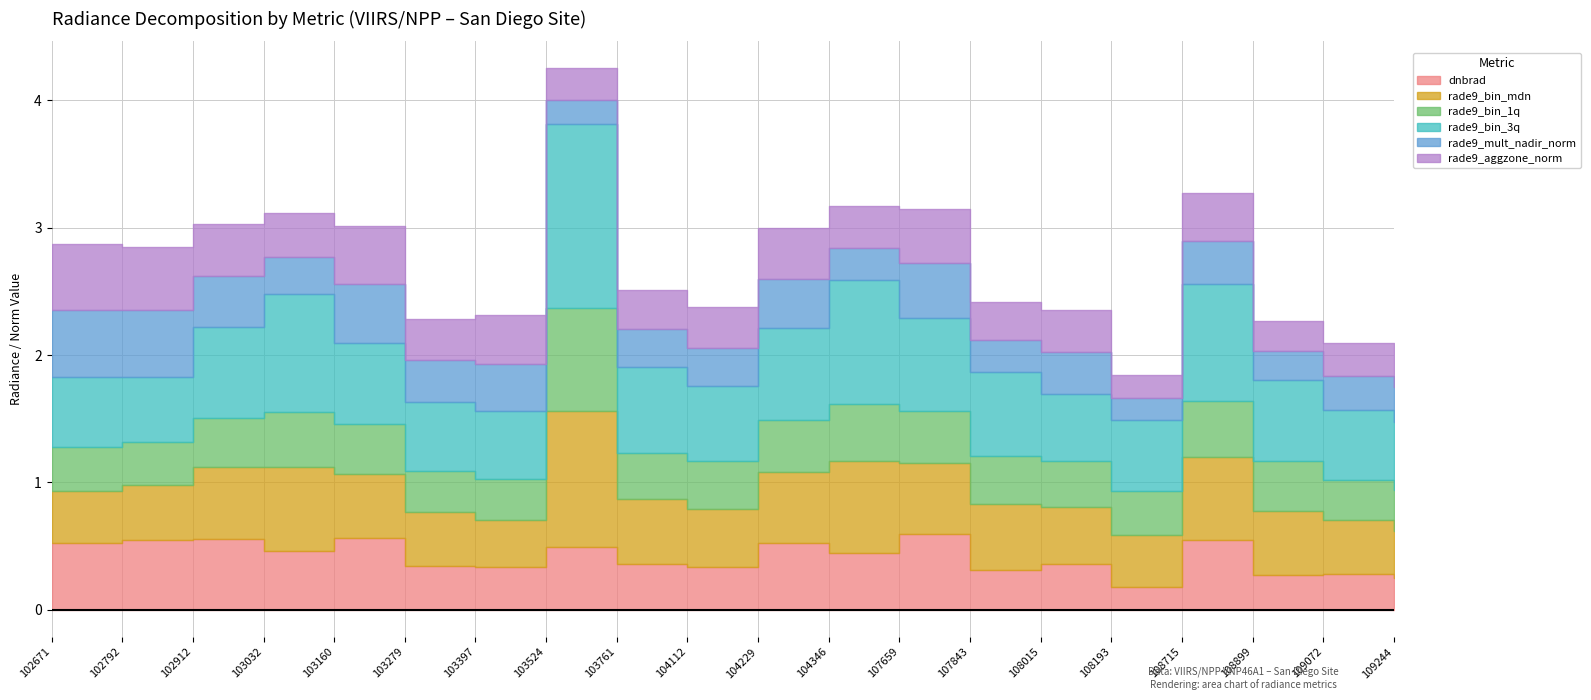

Which series has the largest total across all categories?

rade9_bin_3q